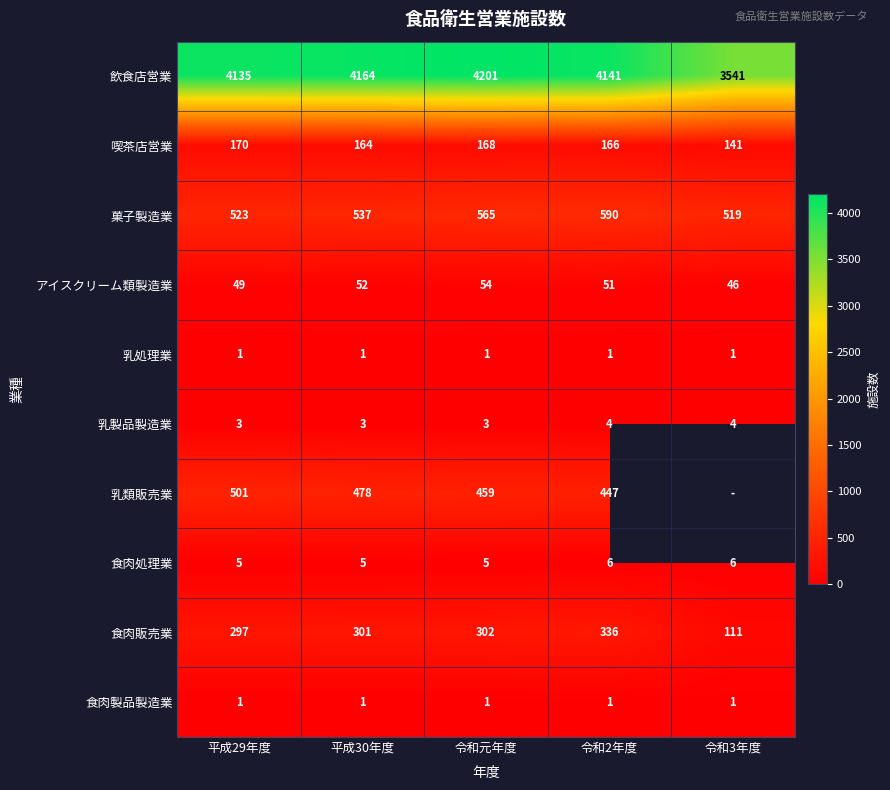

Which label corresponds to the smallest value in the chart?

平成29年度